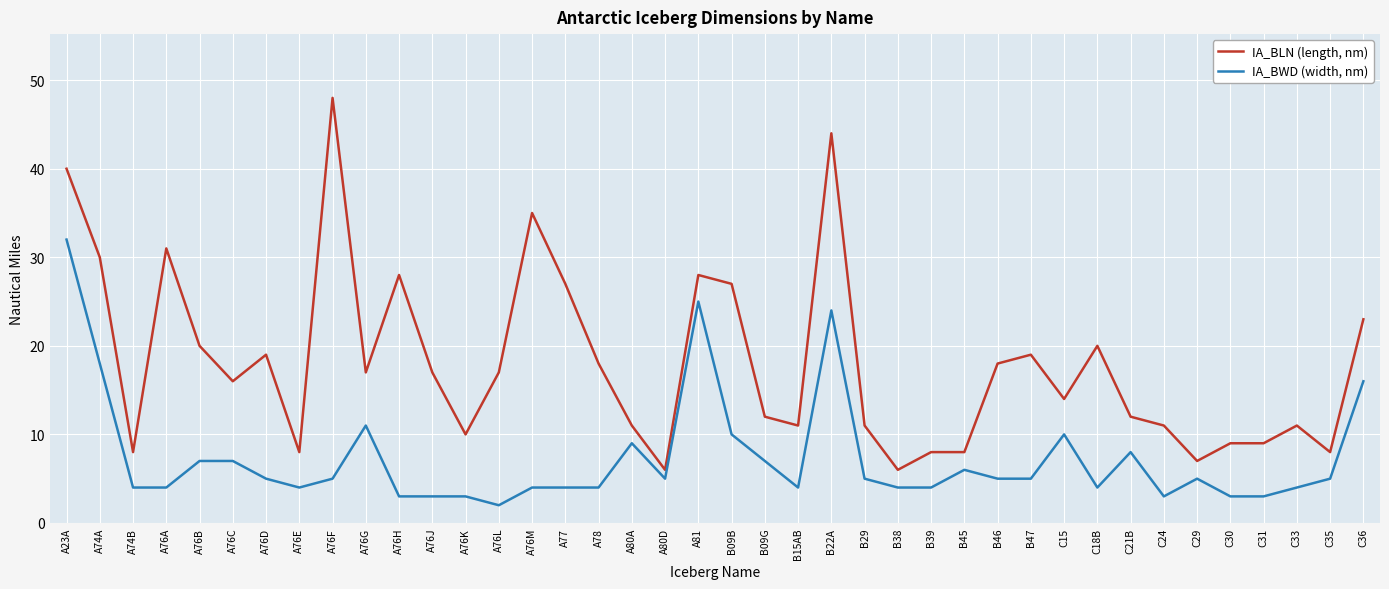

How many values in the IA_BLN (length, nm) series are below 17?

20